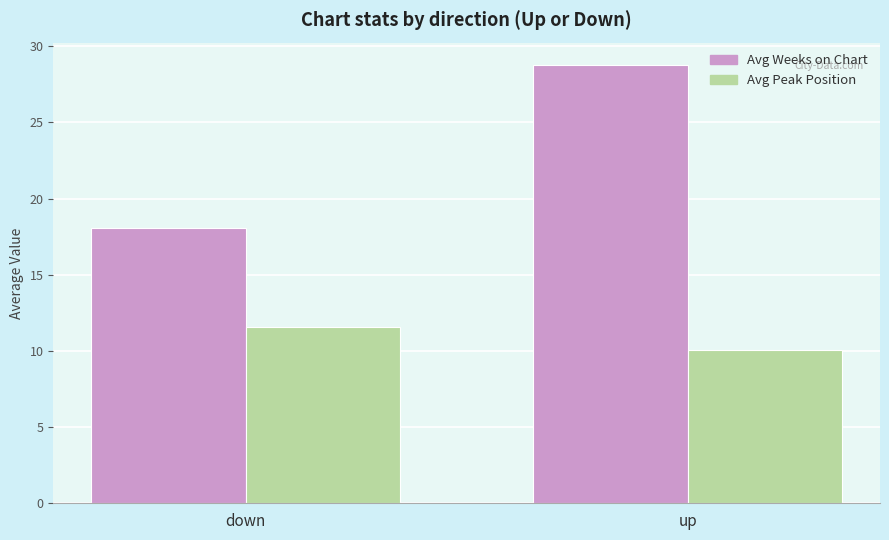

What position from the right is up?

1